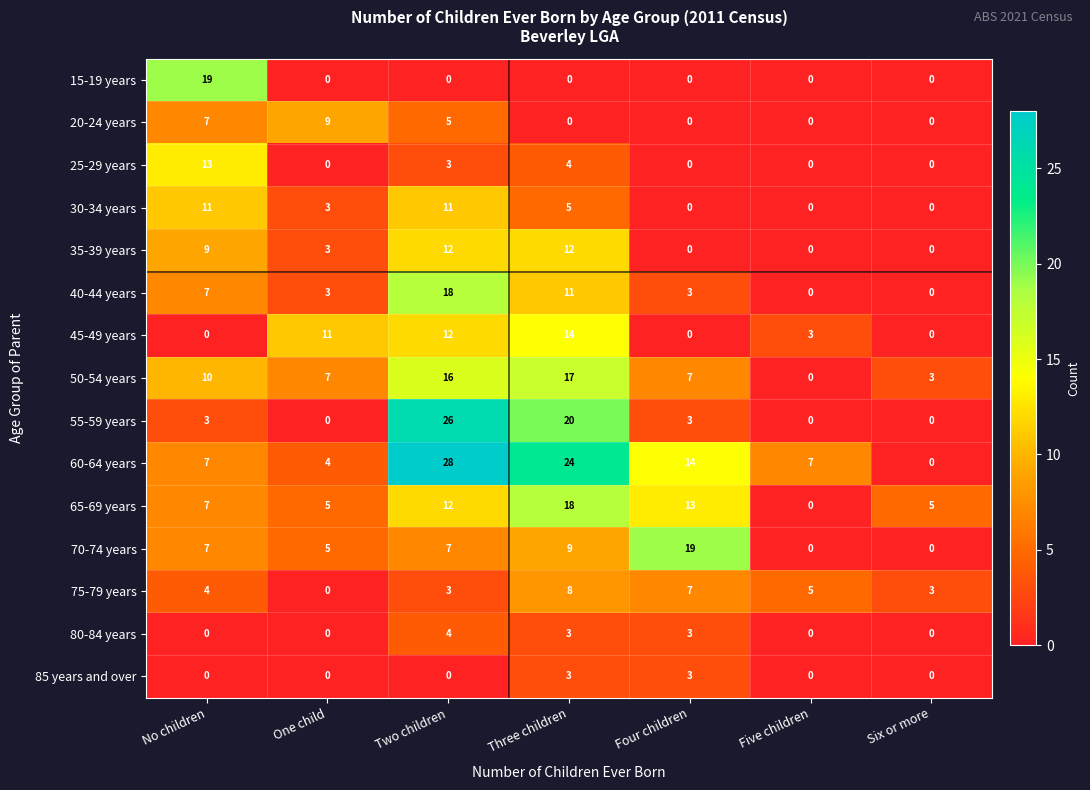

Is it true that 35-39 years equals -4 at Four children?

False